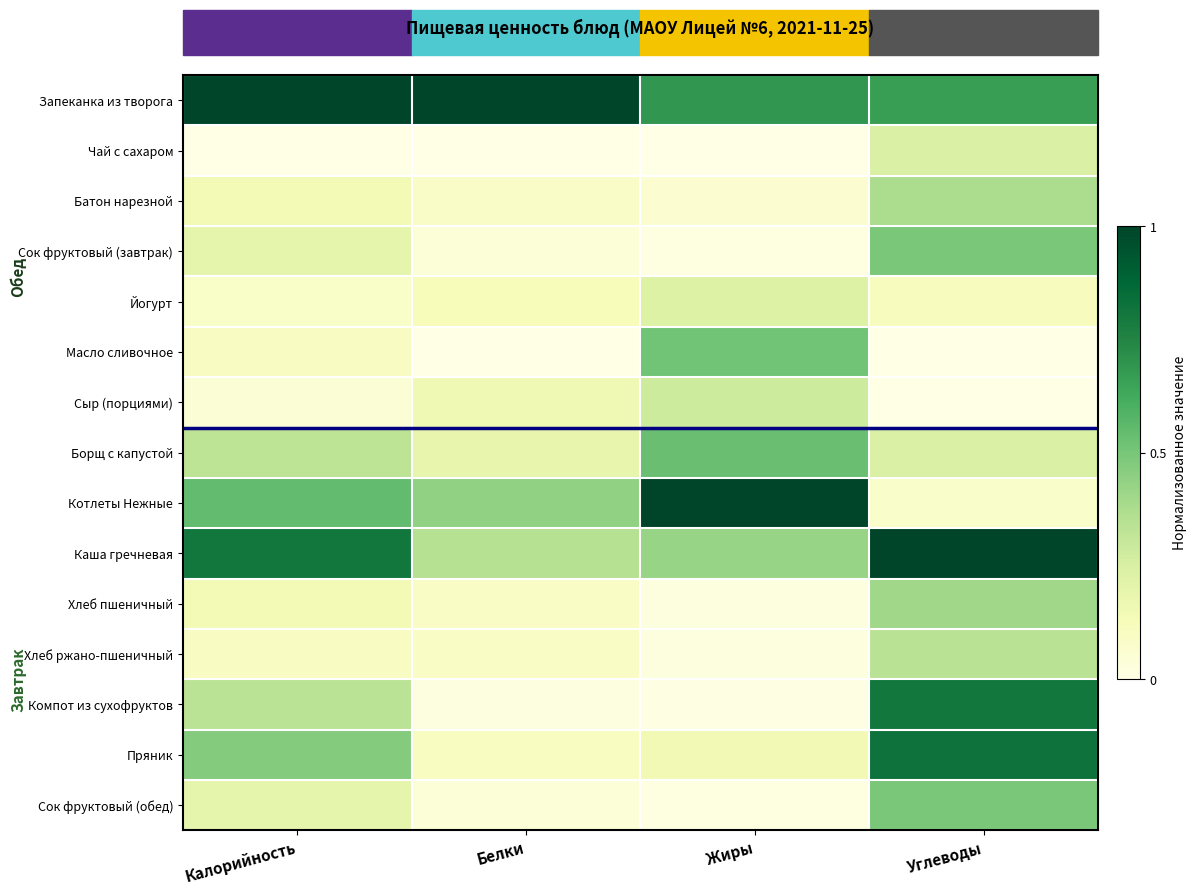

Between Калорийность and Углеводы, which series saw the biggest shift?

Компот из сухофруктов